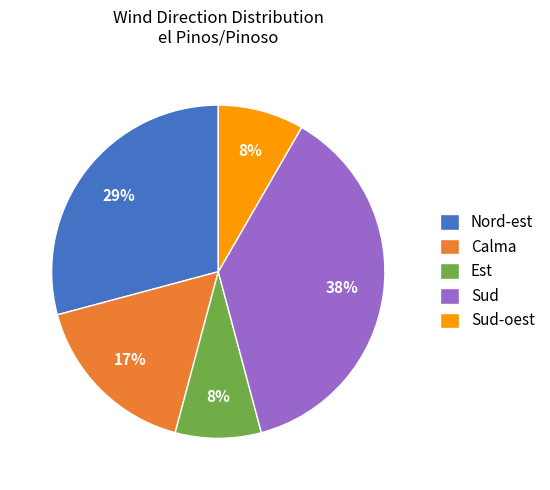

What percentage is the Calma slice, to the nearest percent?

17%